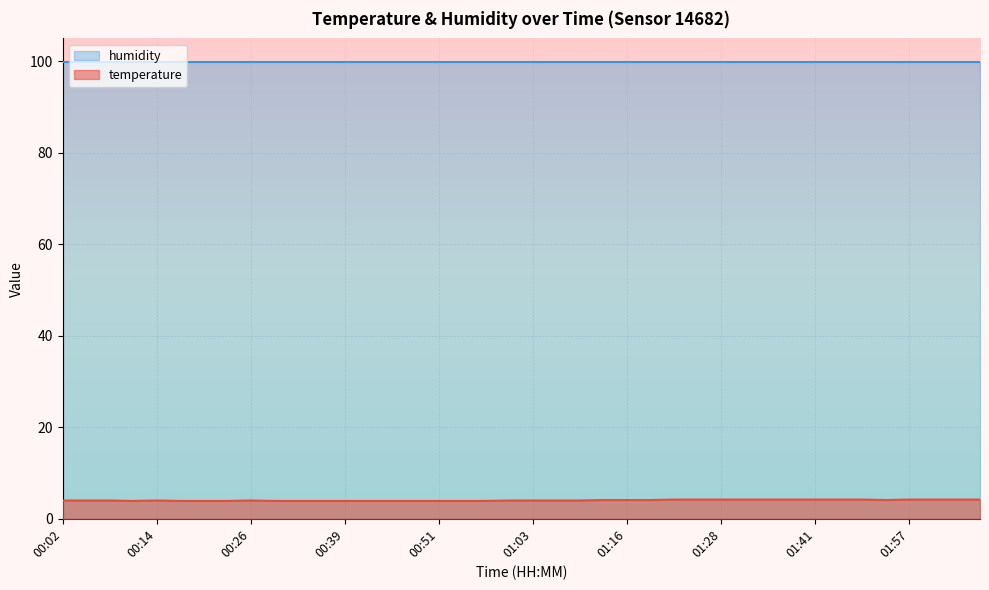

What is the difference between the maximum and minimum values?

0.3